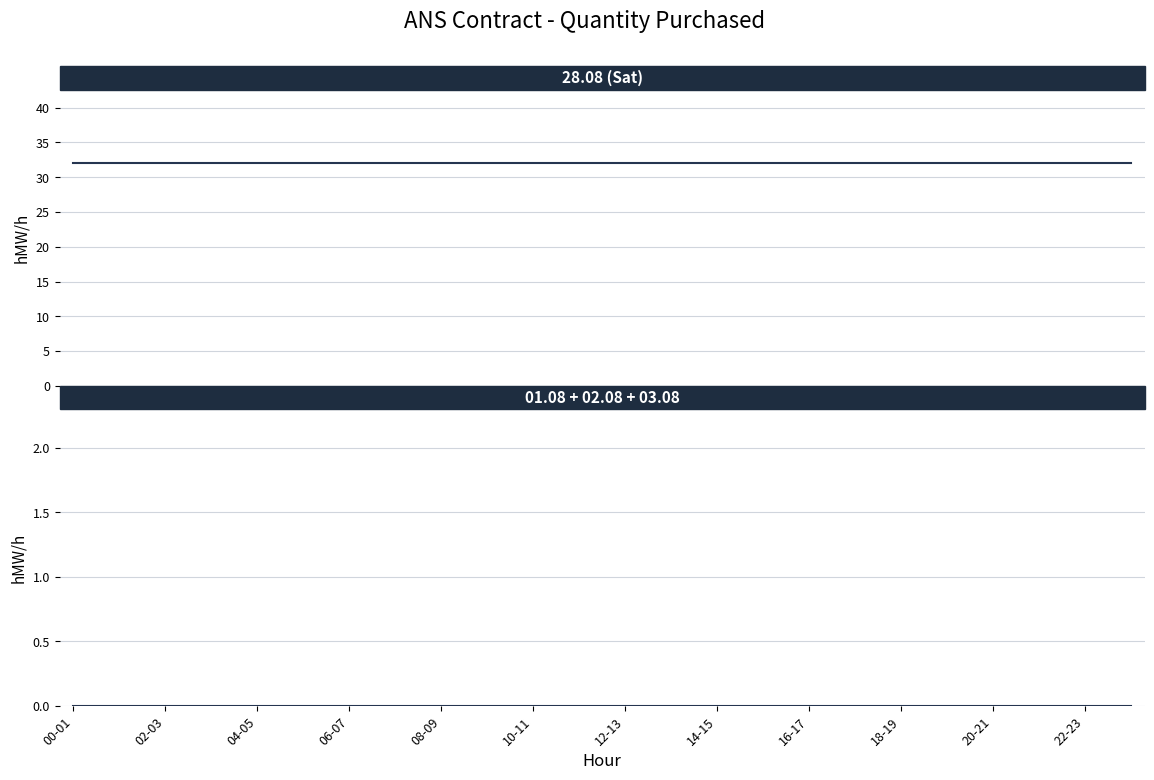

True or false: 01.08 and 28.08 cross at least once.

False